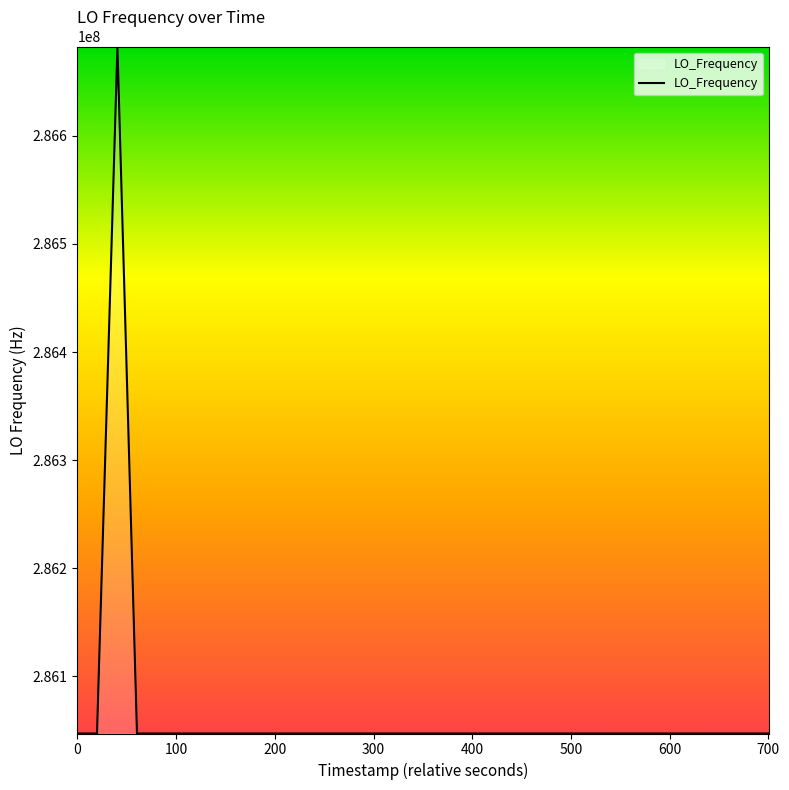

Count the number of data series in this chart.

1